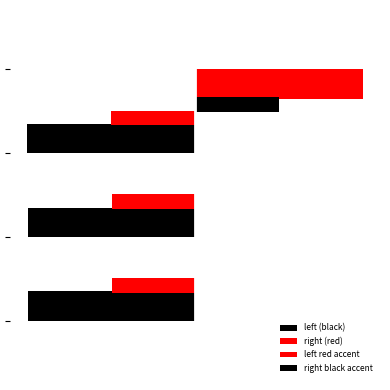

True or false: left red accent has a value of -41.8 at 0.

False